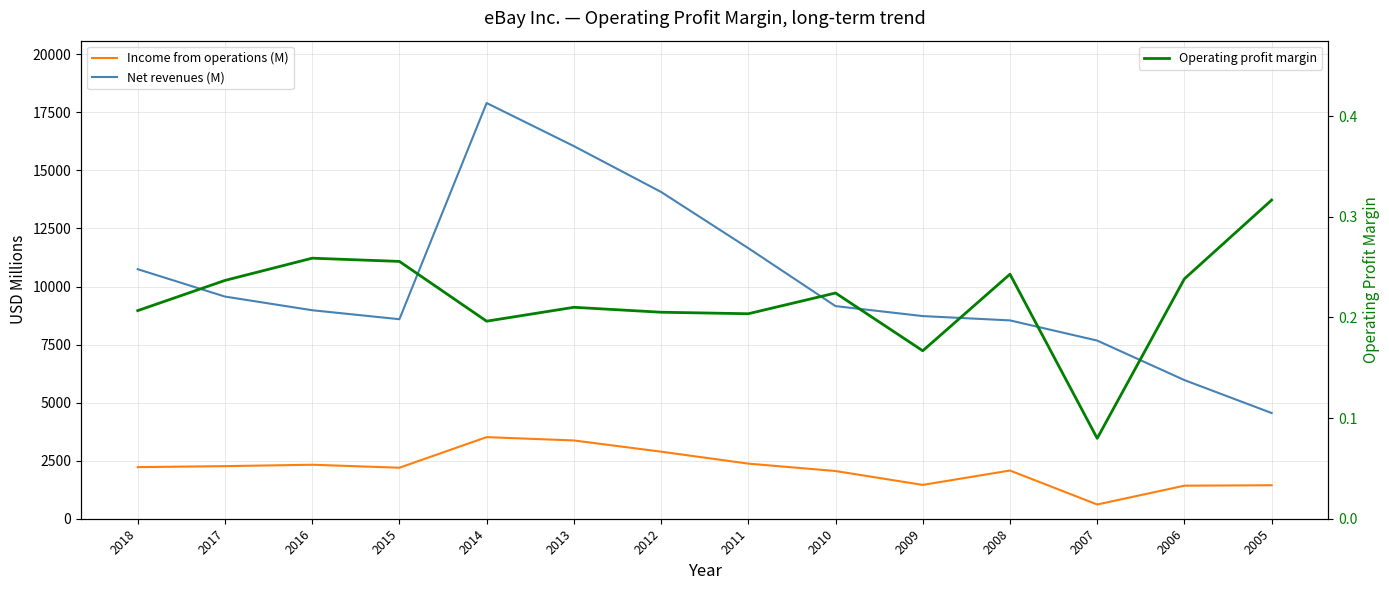

What is the total value across all series at 2009?

10184.2